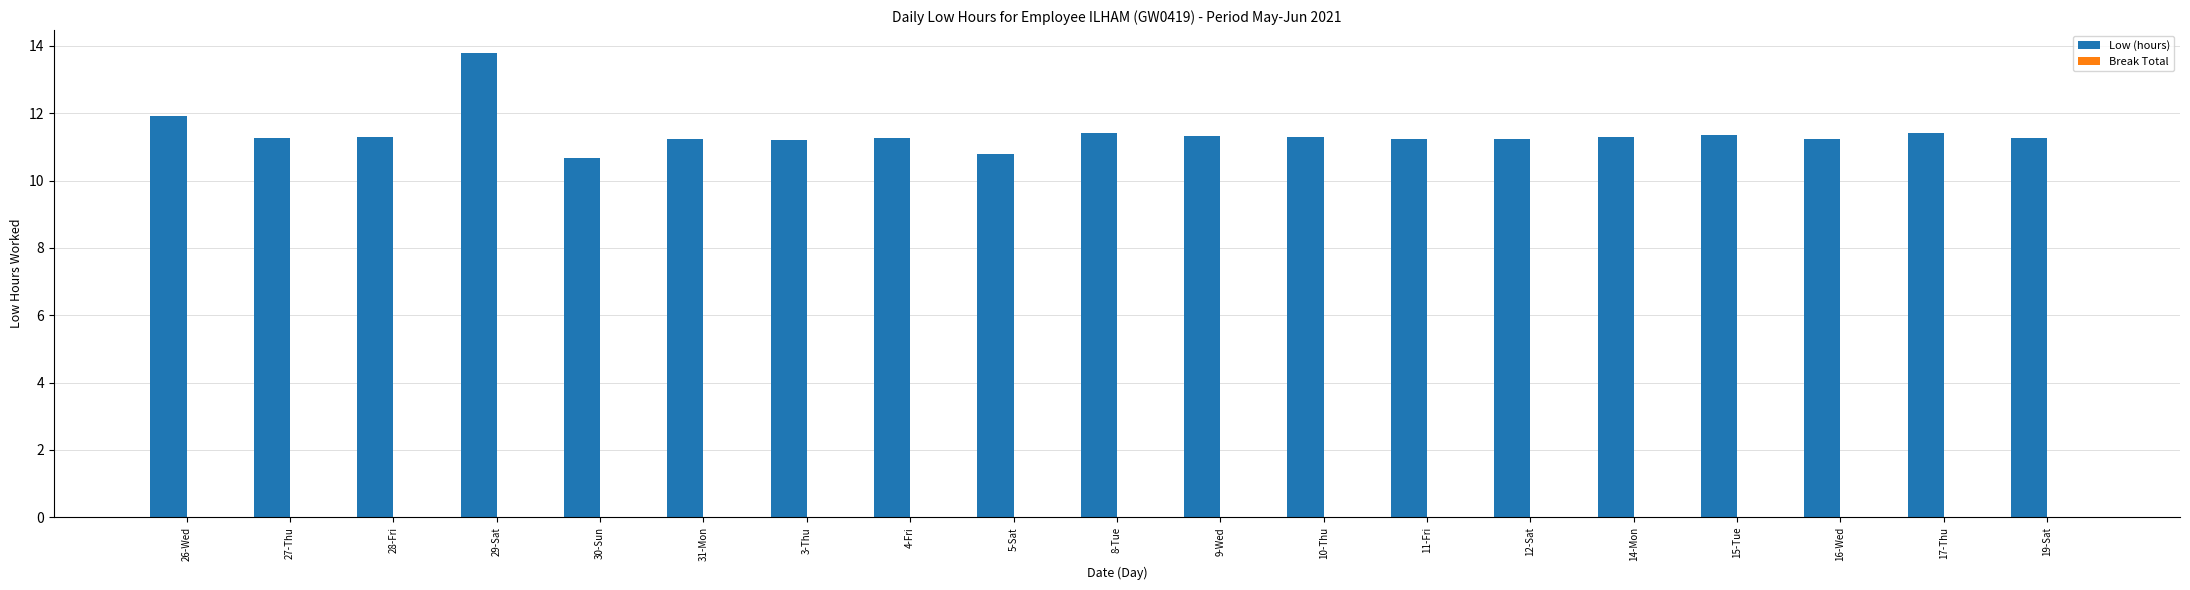

What is the label of the 4th bar from the right?

15-Tue